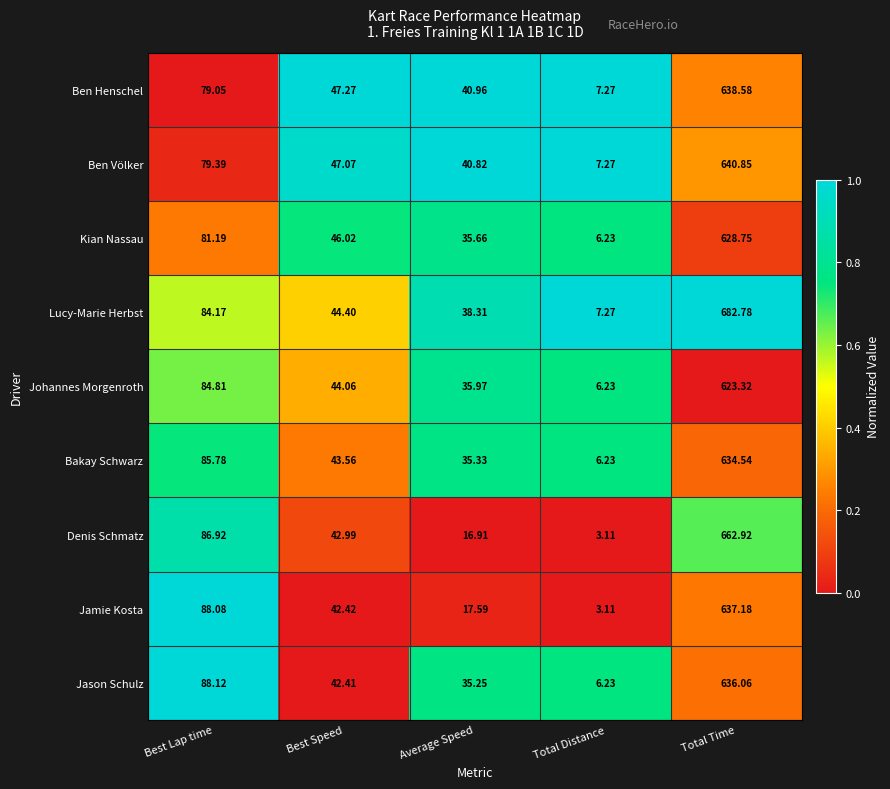

Which series changed the most between Best Lap time and Best Speed?

Jason Schulz